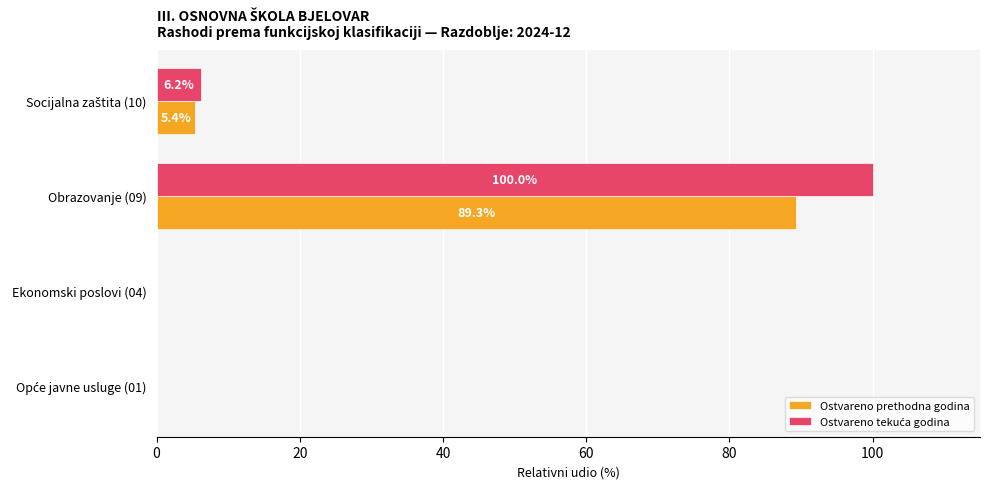

The value of Ostvareno prethodna godina at Ekonomski poslovi (04) is -46.9. True or false?

False